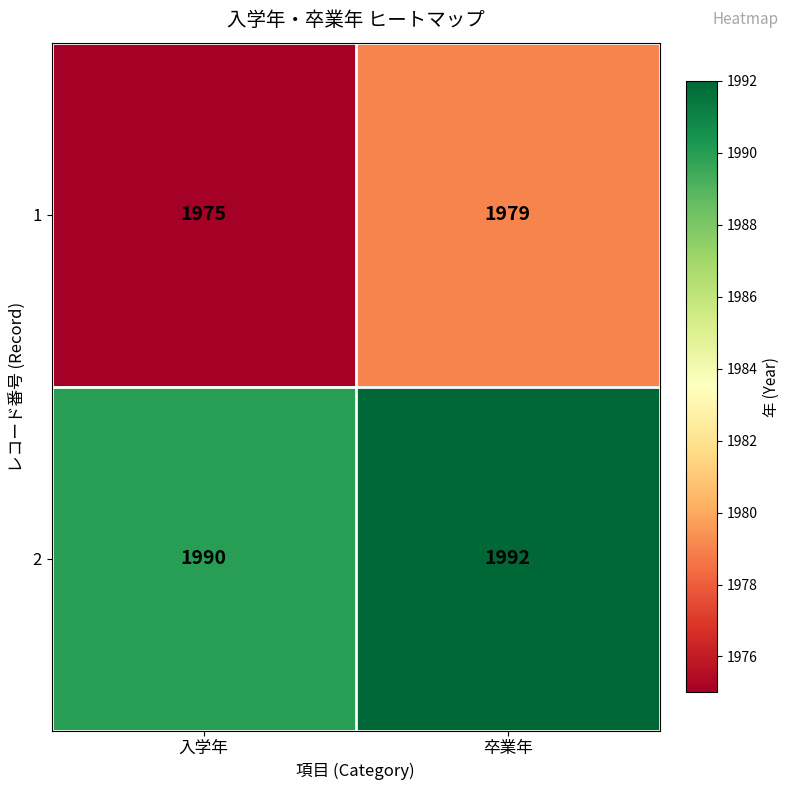

What is the sum of all 2 values?

3982